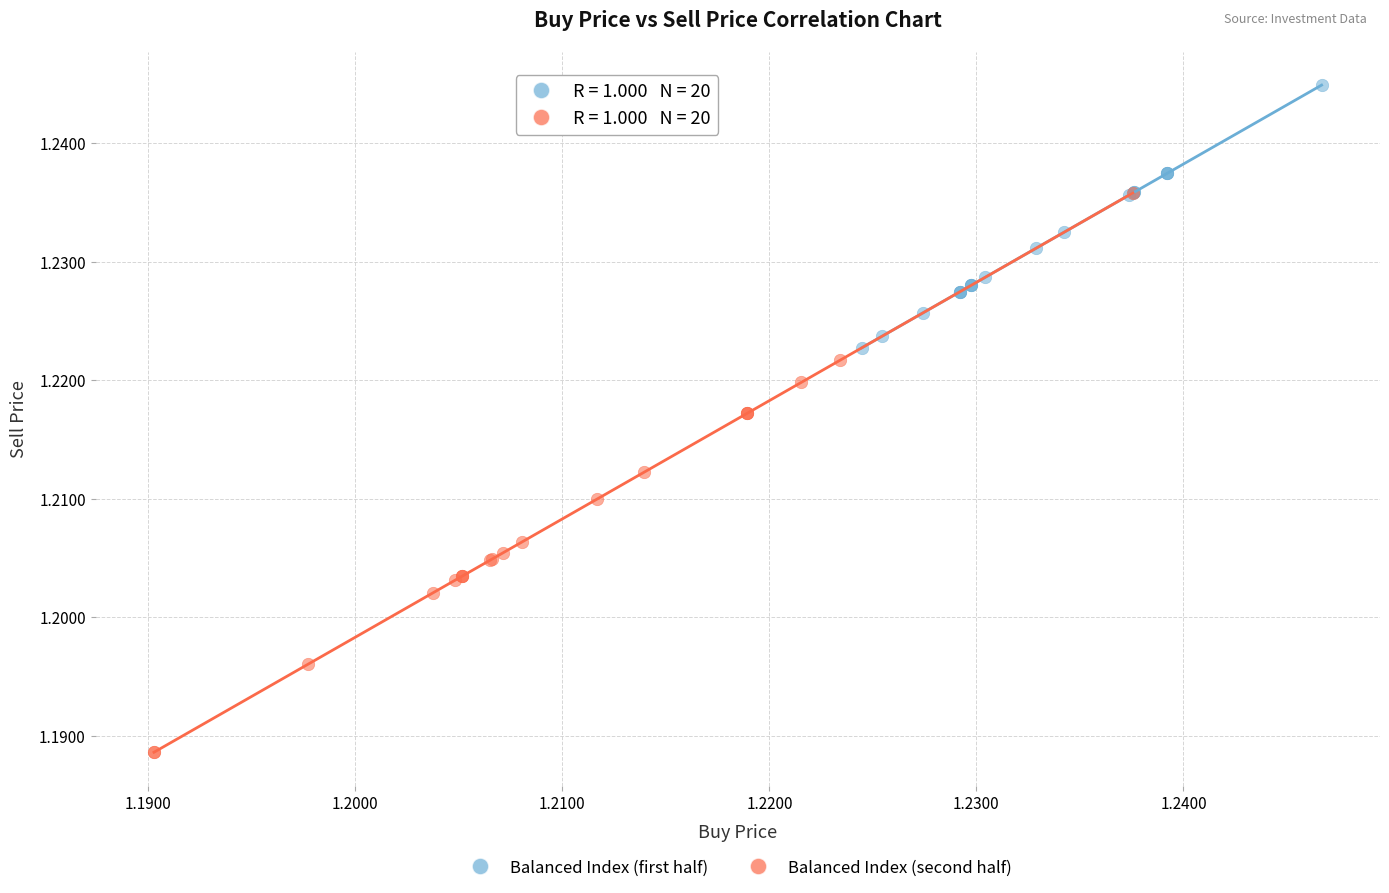

Which series reaches the minimum Y coordinate?

Balanced Index (second half)